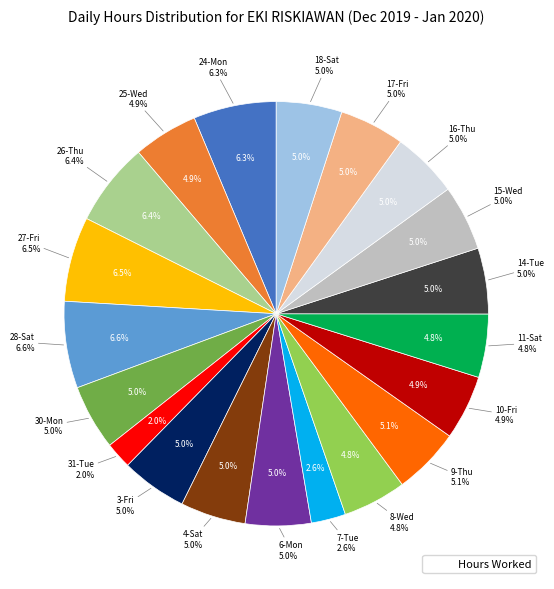

Does 15-Wed represent more than half of the total?

No